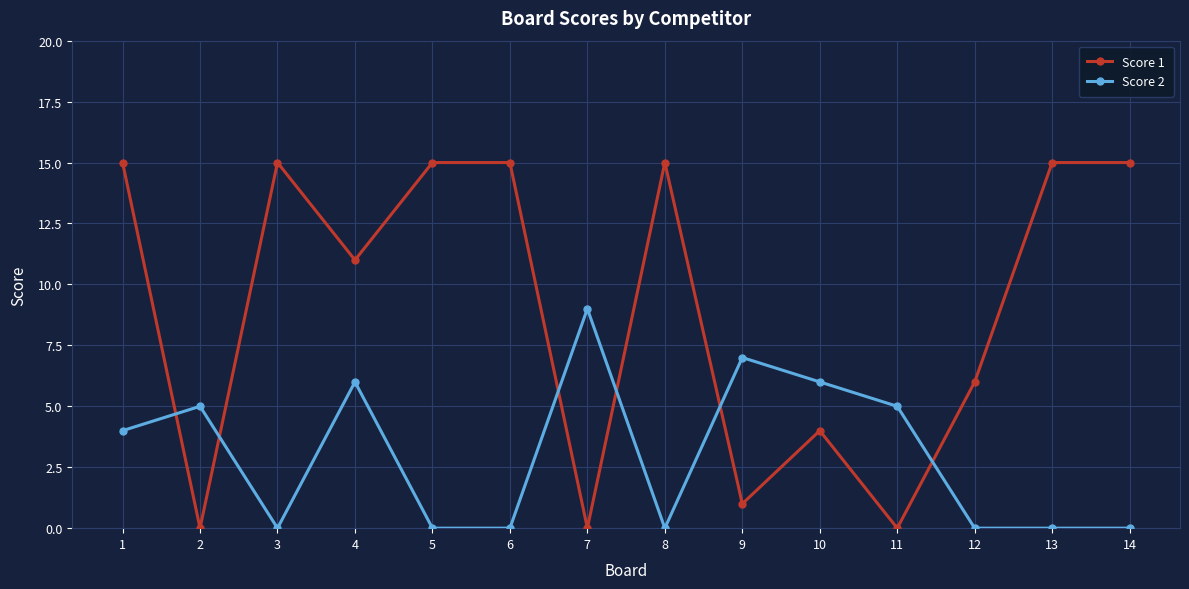

Which series has the largest total across all categories?

Score 1